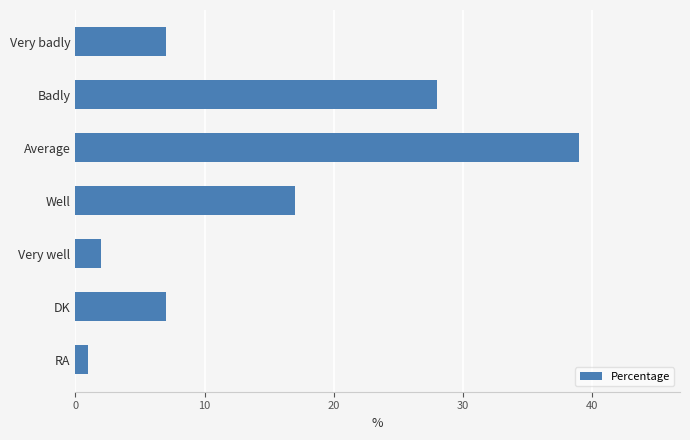

What is the difference between the second highest and second lowest values?

26